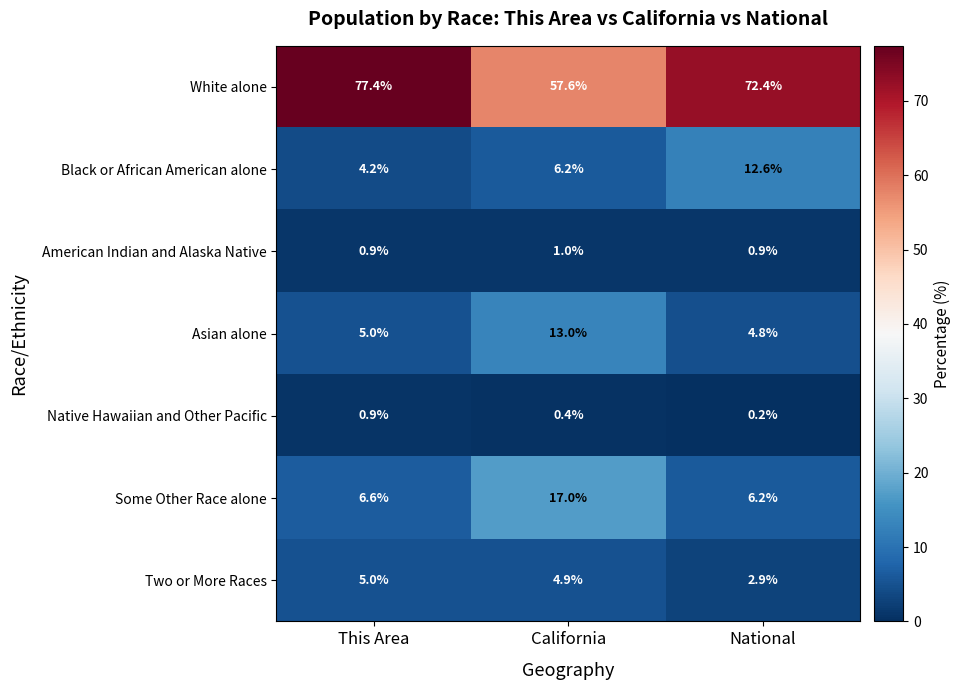

Count the number of data series in this chart.

7